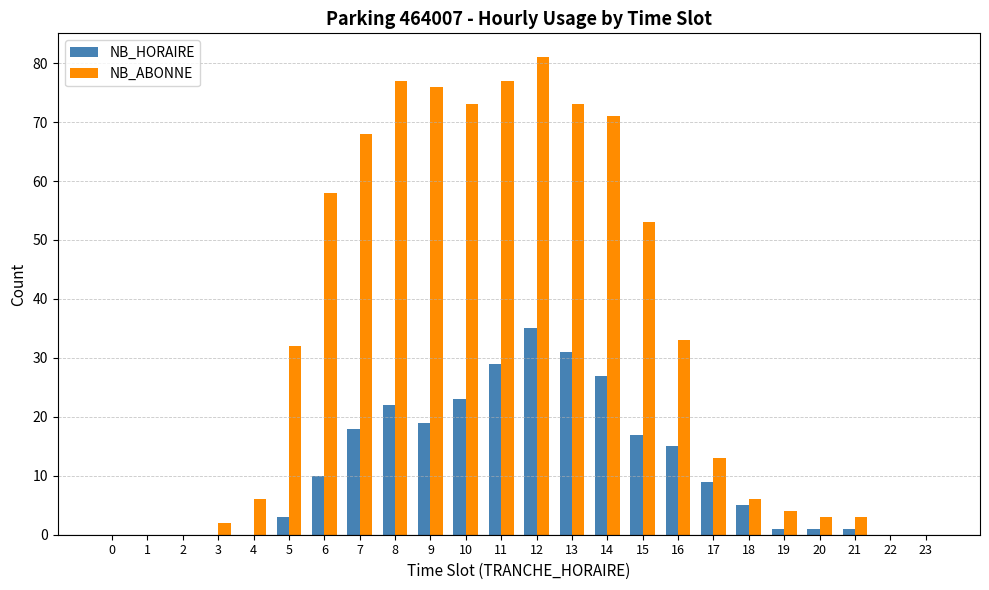

Which series has the widest spread of values?

NB_ABONNE